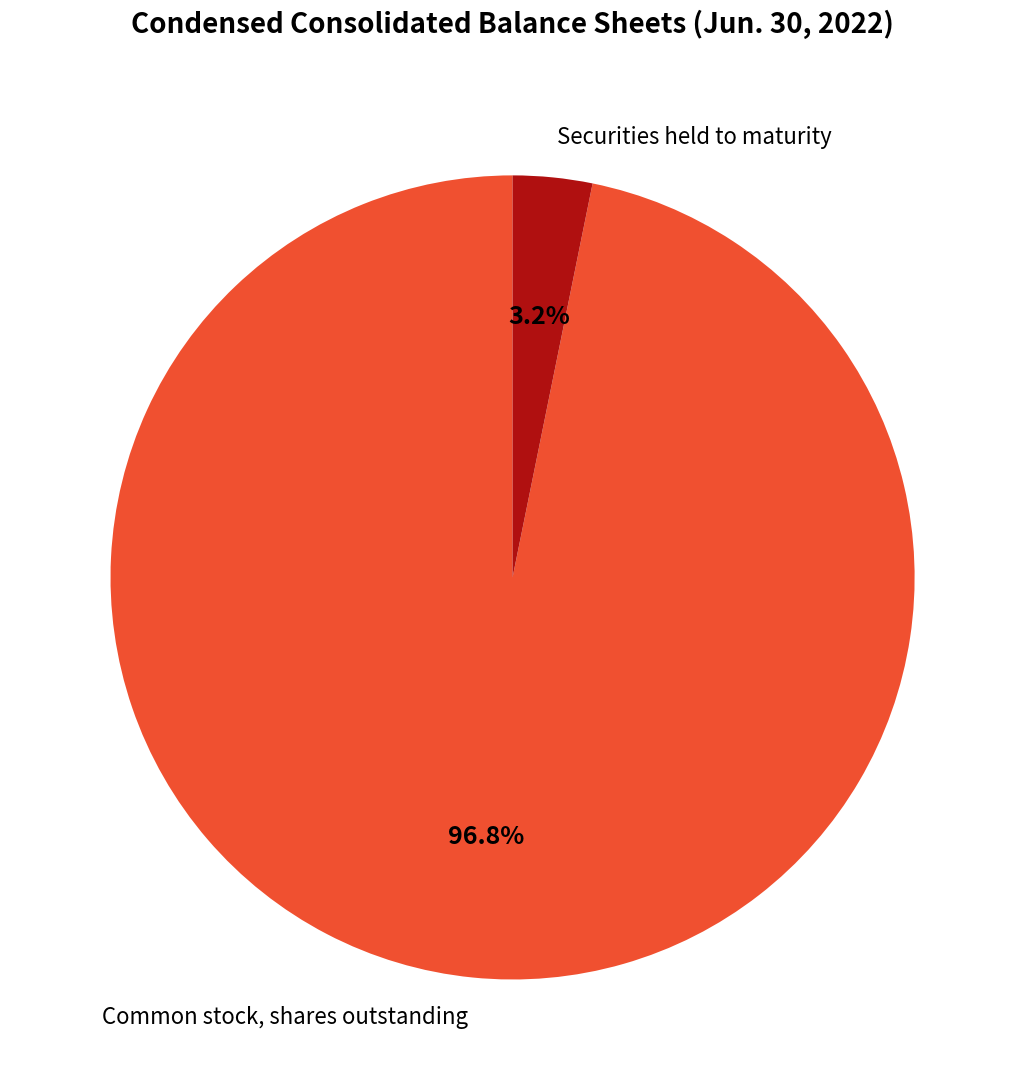

Is there a majority slice in this chart?

Yes